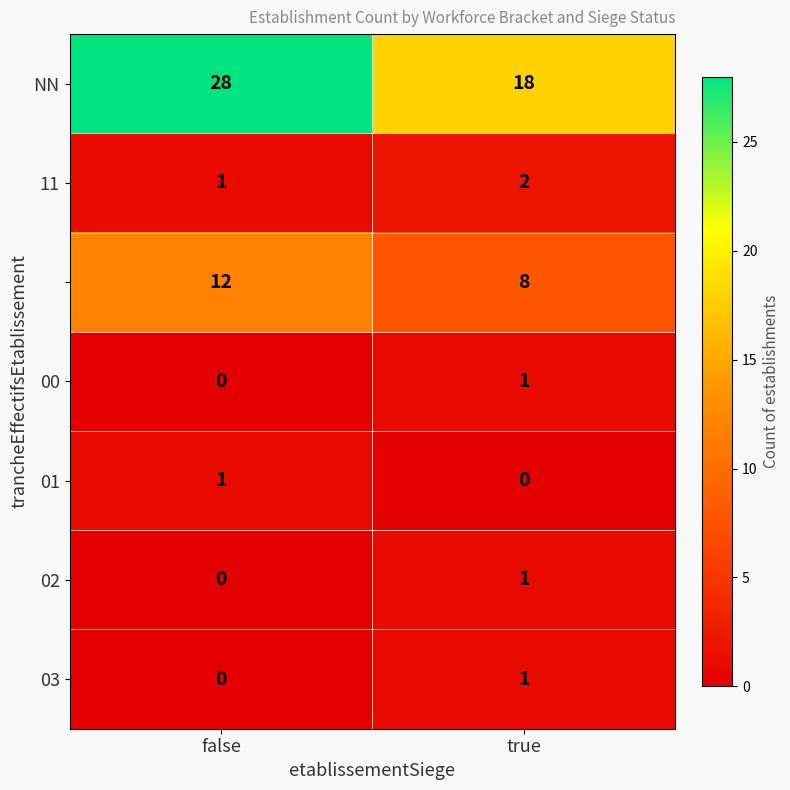

What is the difference between the highest and lowest values at false?

28